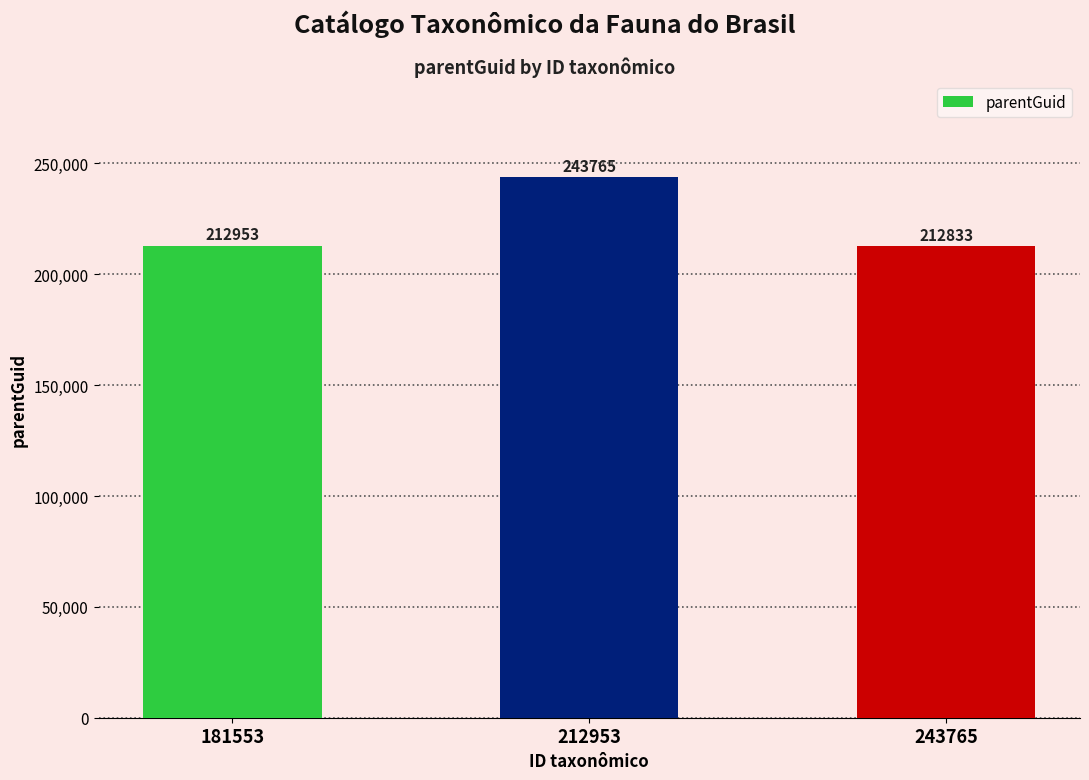

Between 212953 and 243765, which is larger?

212953